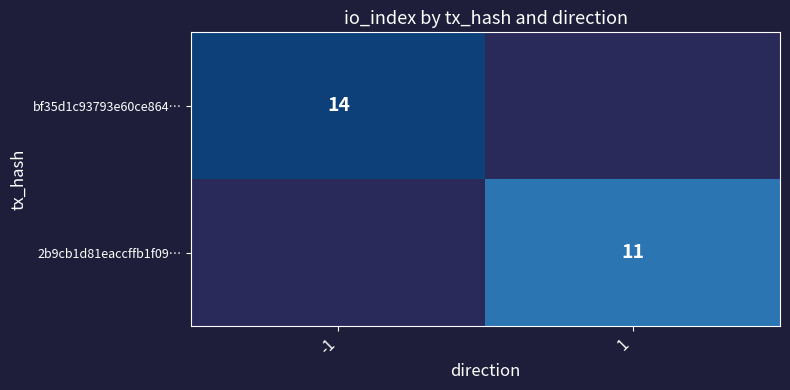

The 2b9cb1d81eaccffb1f09… series shows 11 at 1. True or false?

True